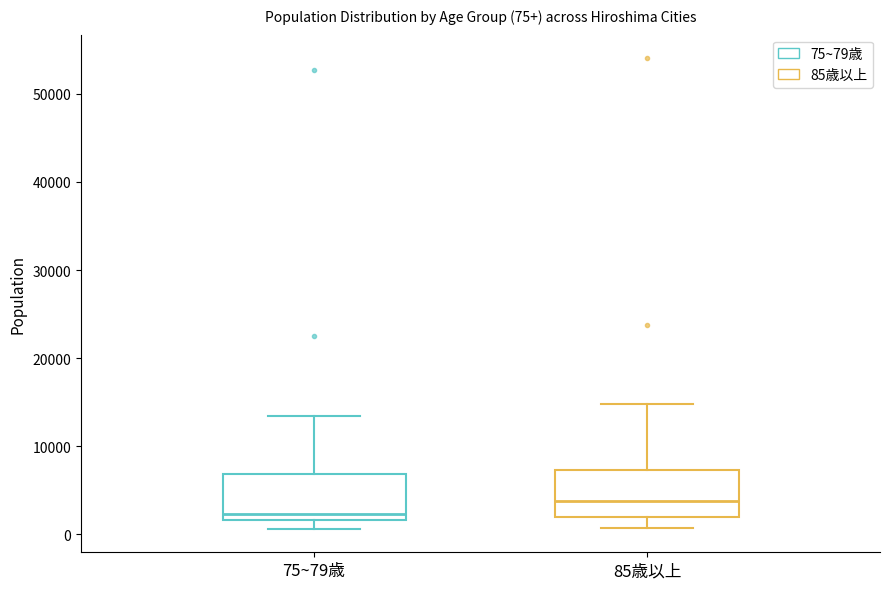

Which box's median line is the highest?

85歳以上